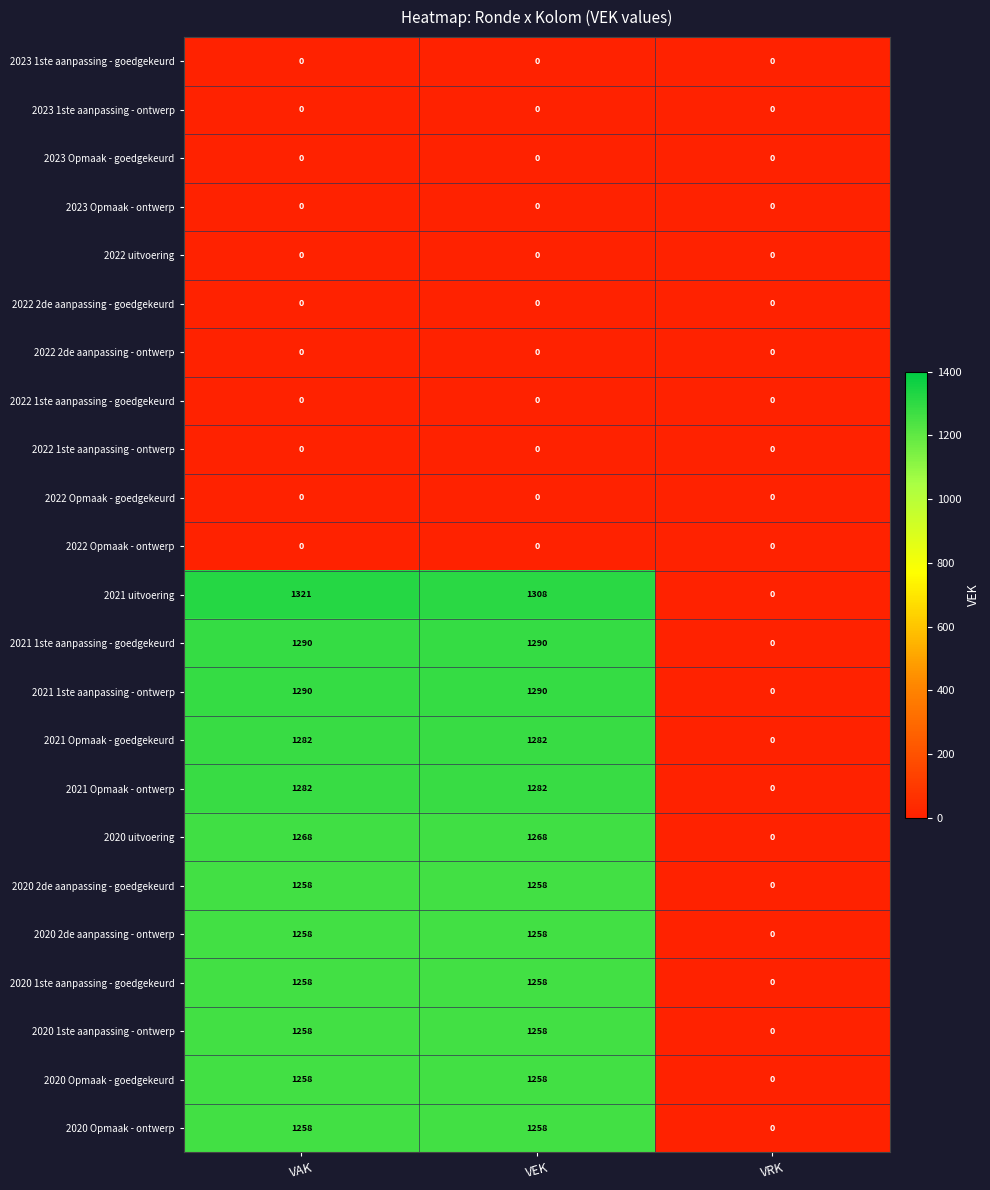

What is the approximate value of 2020 2de aanpassing - ontwerp at VEK, to the nearest 50?

1250